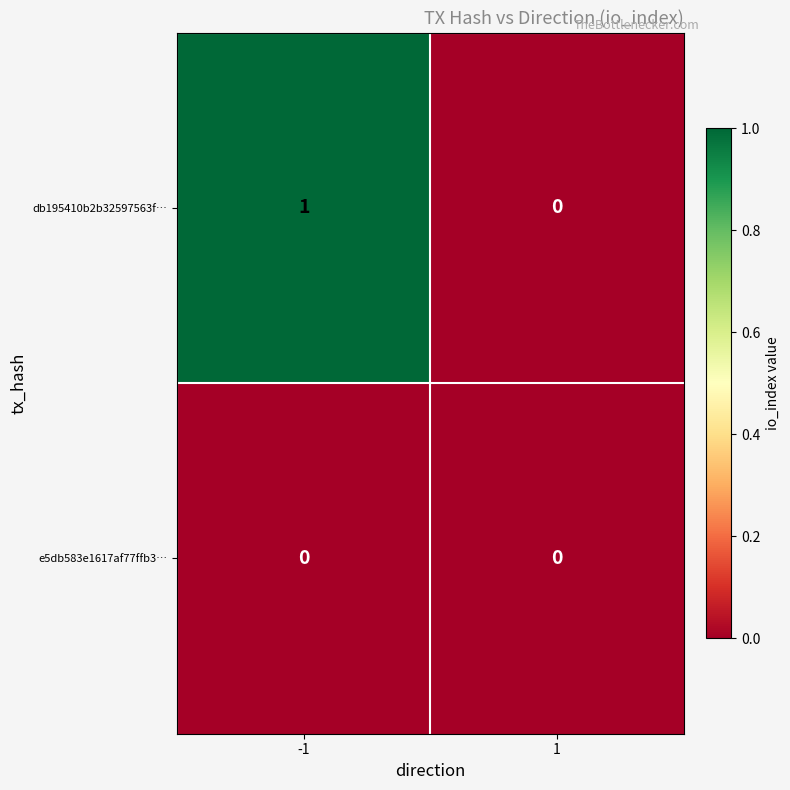

Rank the categories by db195410b2b32597563f… value from lowest to highest.

1, -1